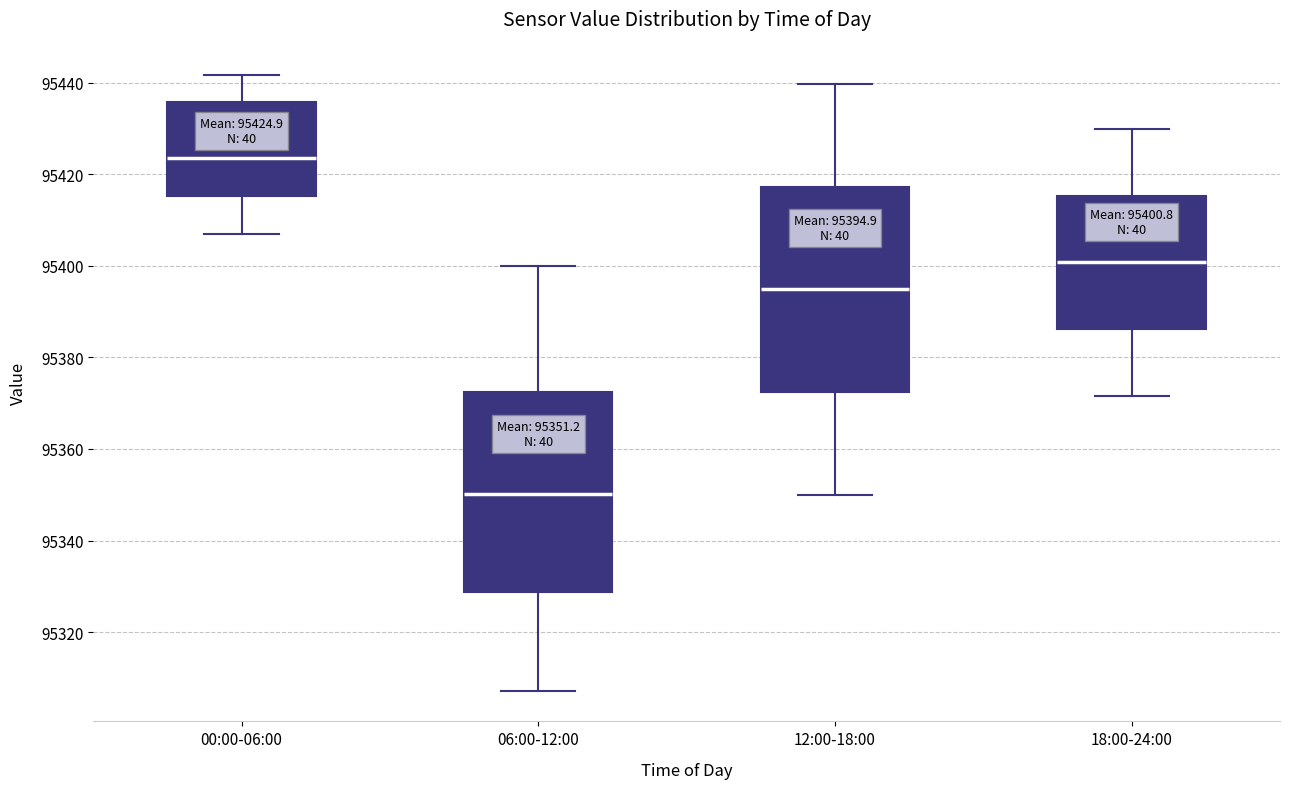

Which box has the lowest median line?

06:00-12:00